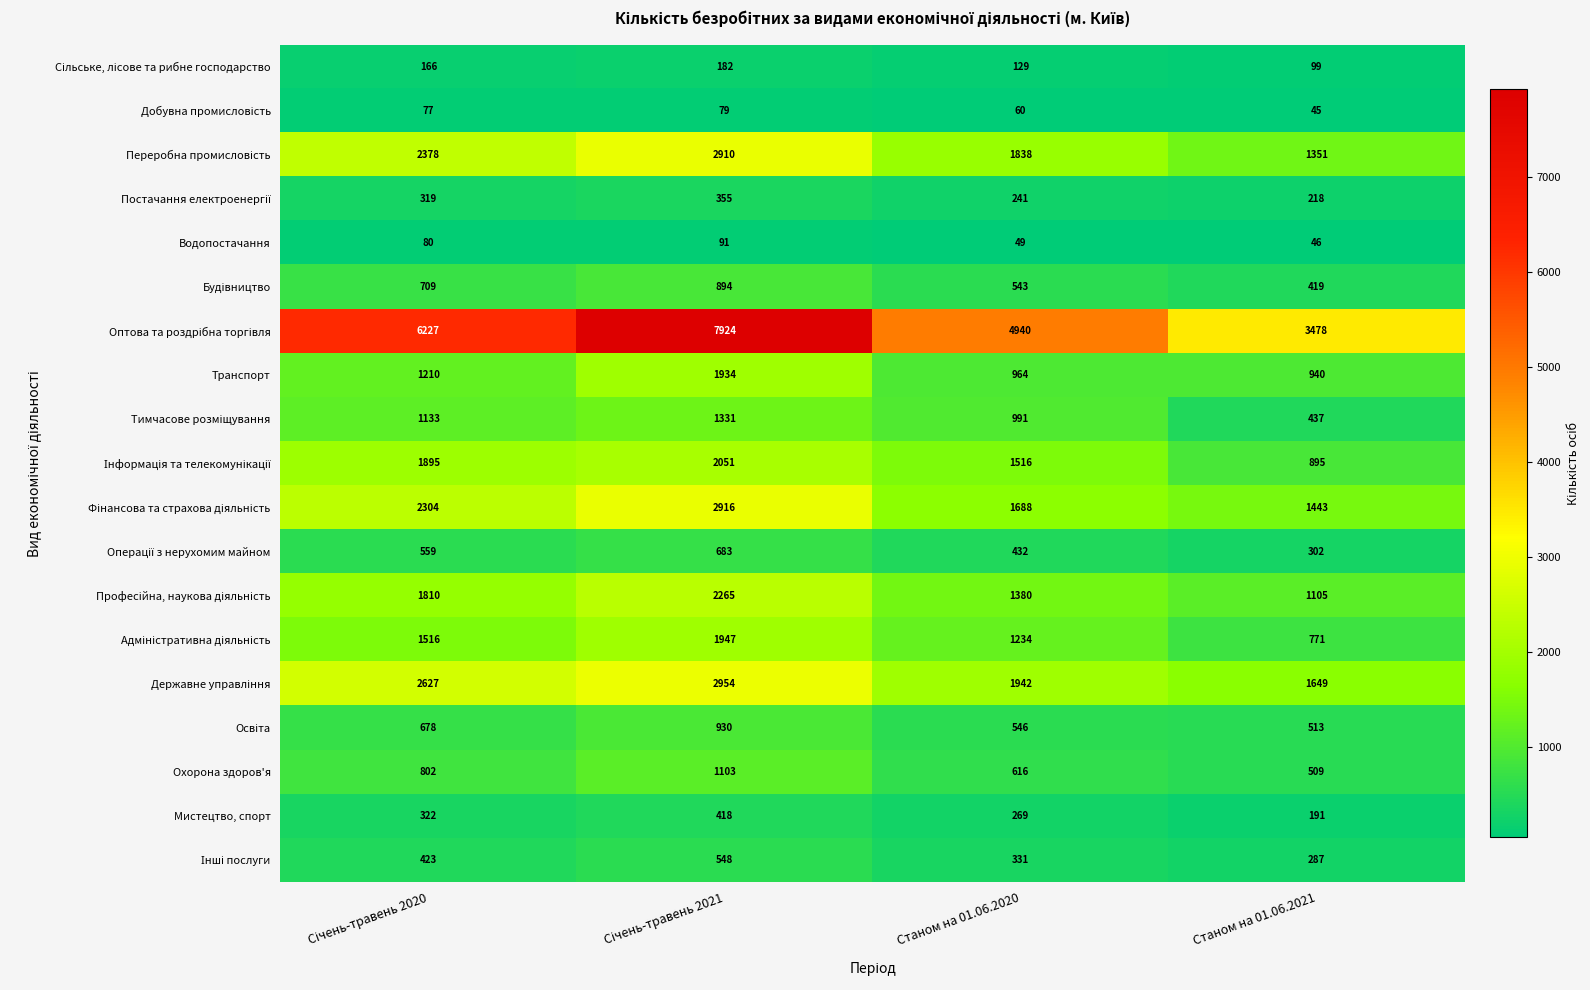

What is the difference between the Охорона здоров'я values at Станом на 01.06.2021 and Станом на 01.06.2020?

107